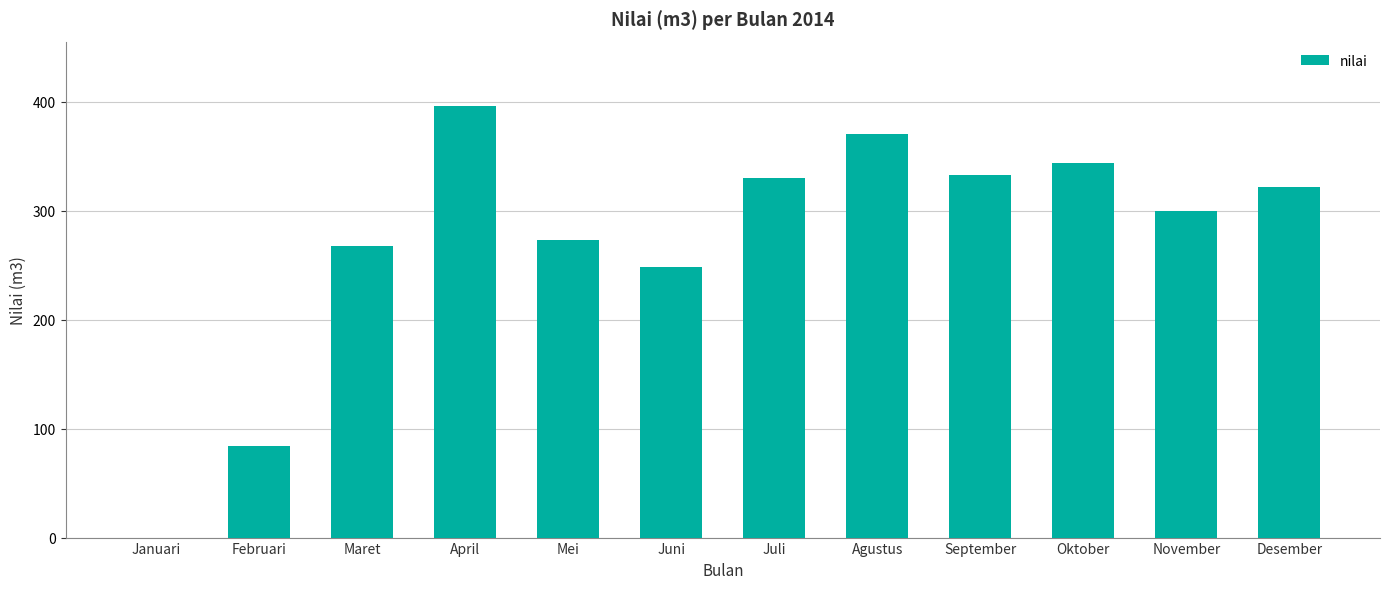

What is the maximum value shown in the chart?

396